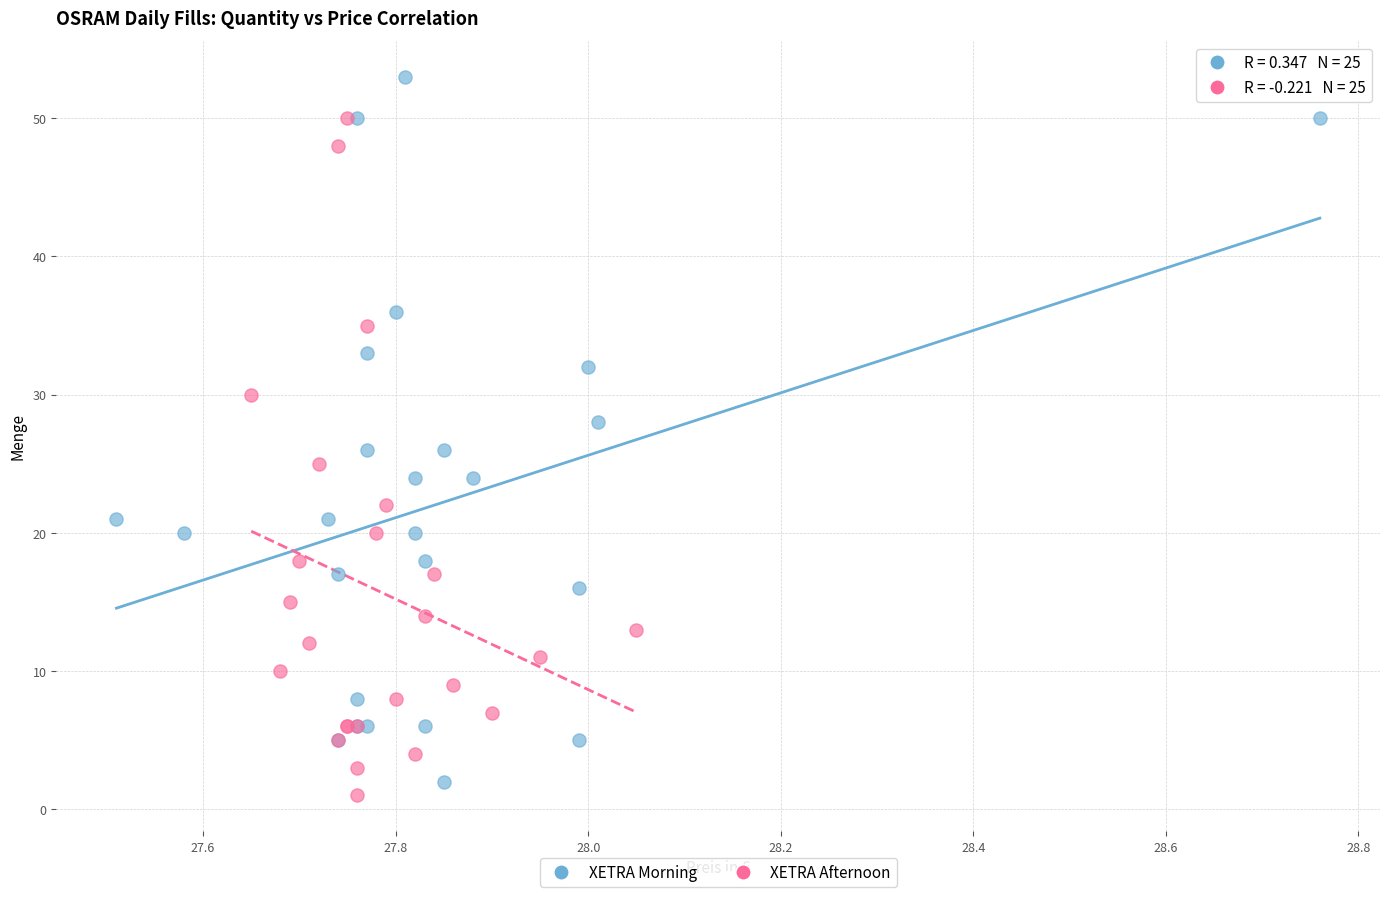

Which series reaches the minimum Y coordinate?

XETRA Afternoon